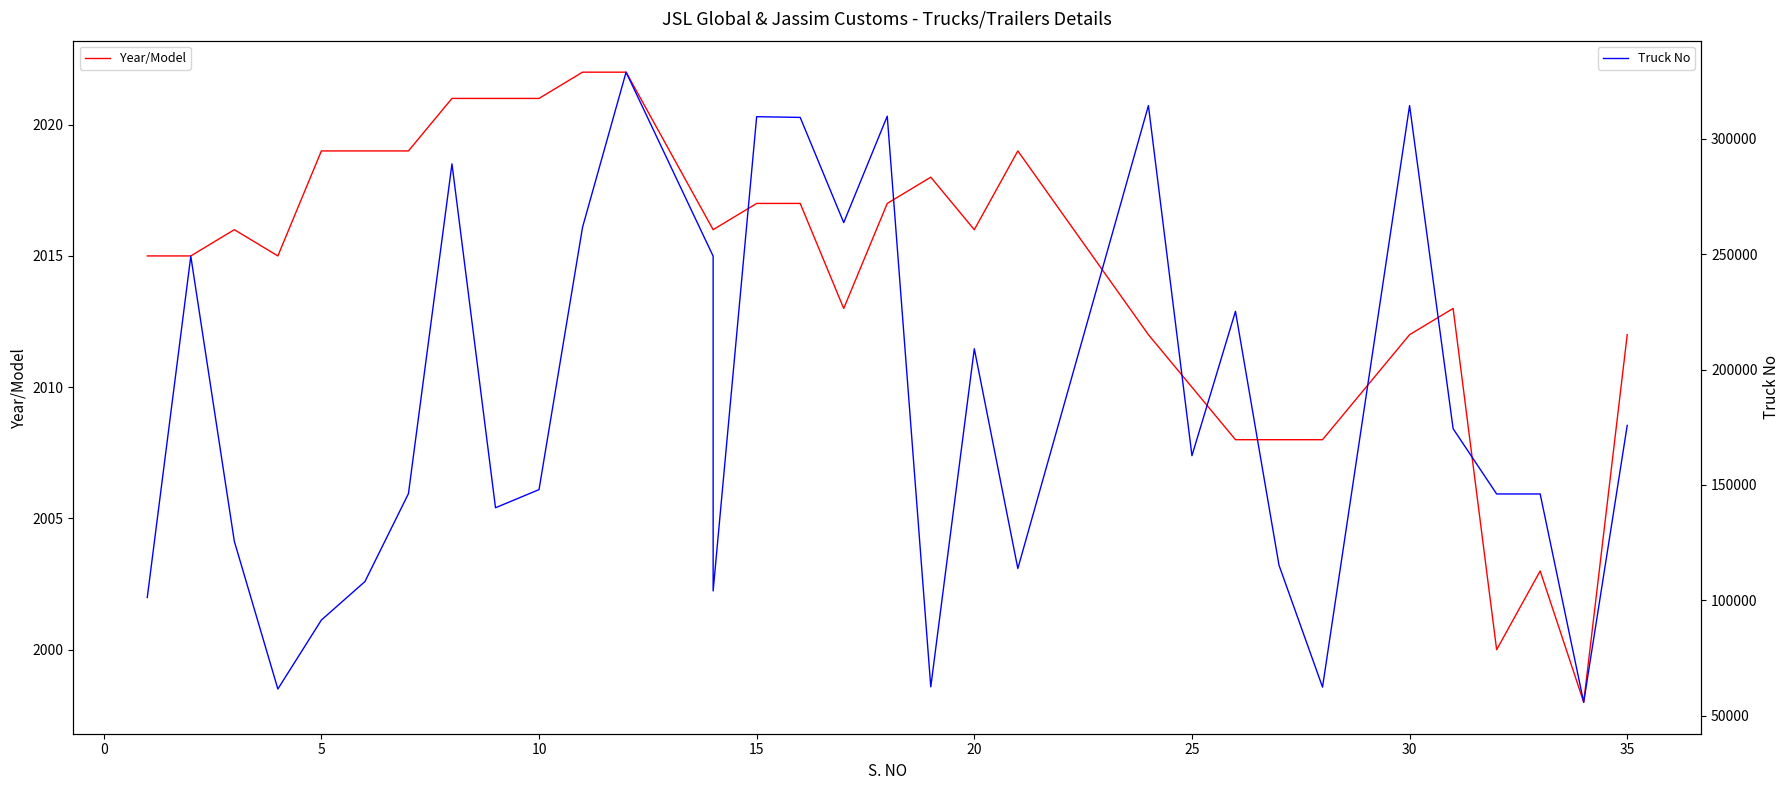

How many lines are shown in the chart?

2